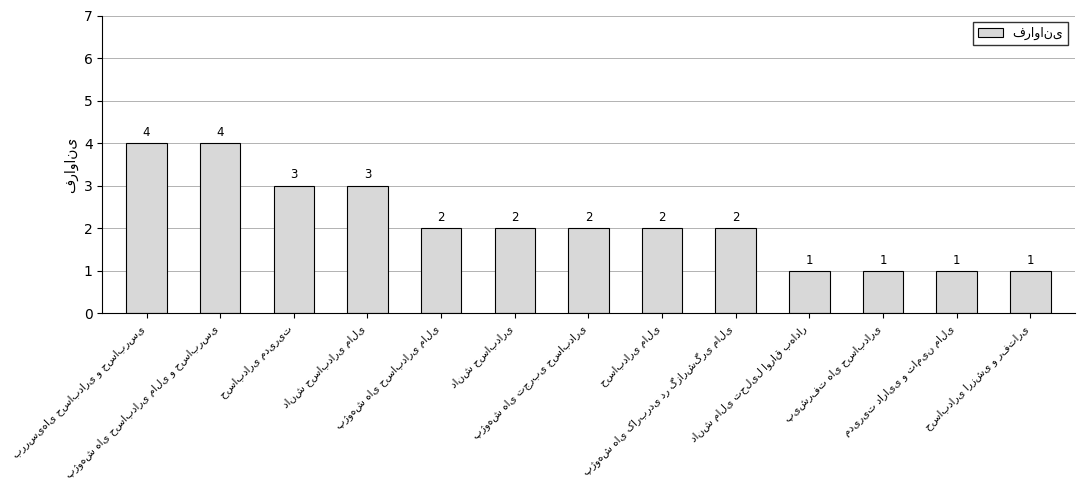

Count the values in the range 1 to 3.

11